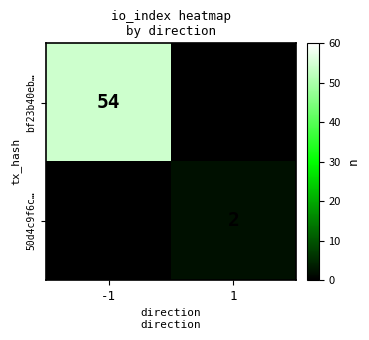

The value of bf23b40eb… at -1 is 54. True or false?

True